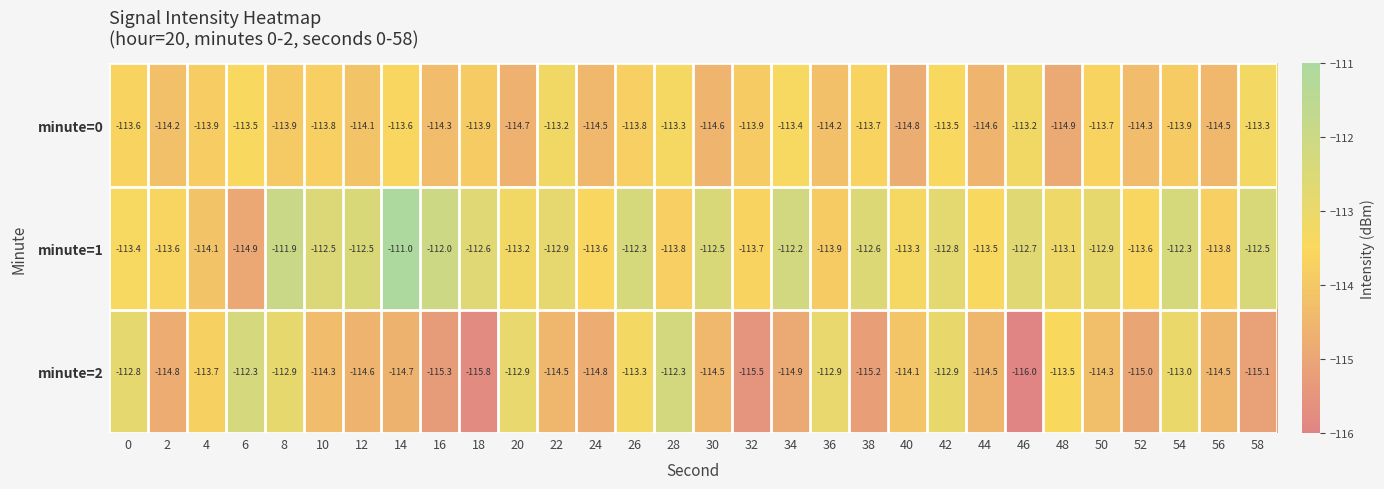

Rank the series at 48 from lowest to highest value.

minute=0, minute=2, minute=1